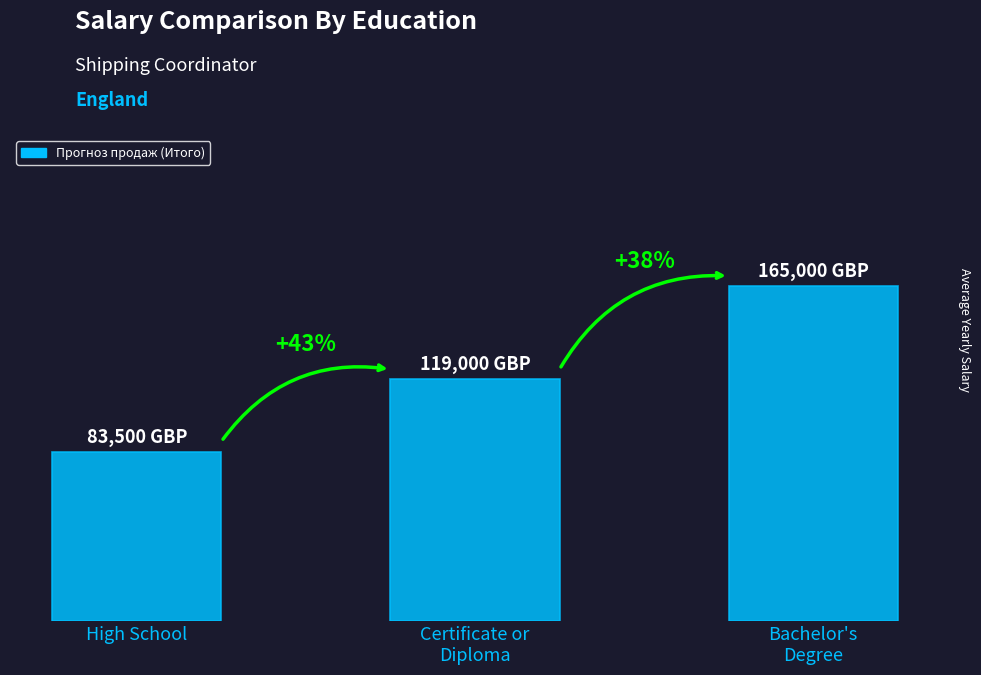

Does the chart contain any negative values?

No